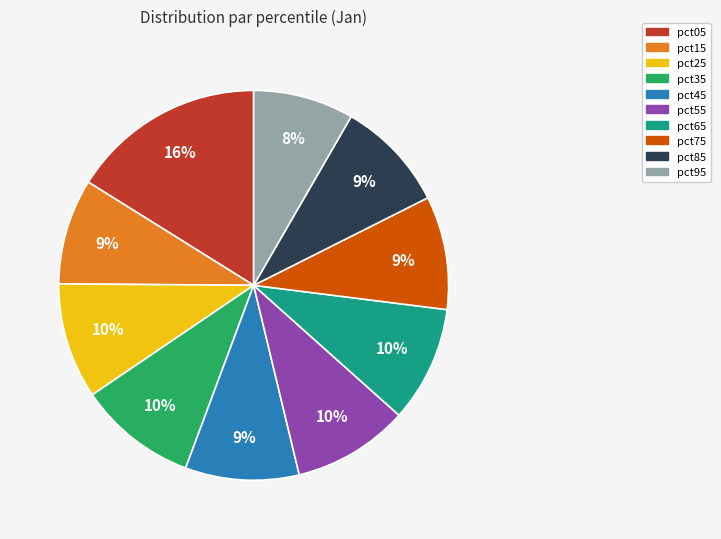

How many segments does this pie chart have?

10